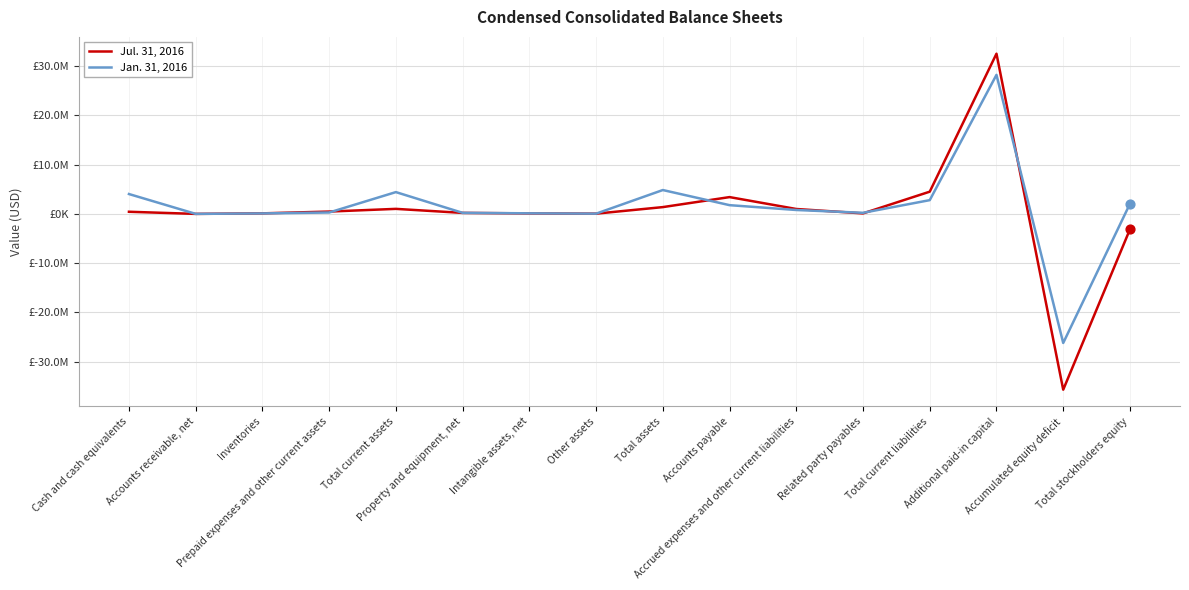

What is the total value across all series at Intangible assets, net?

223000